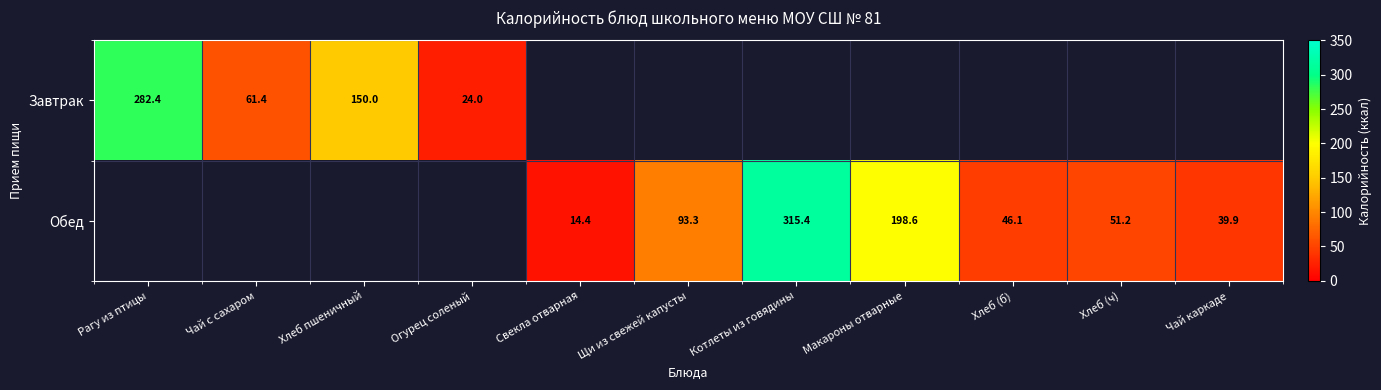

Is it true that Обед equals 14.4 at Свекла отварная?

True